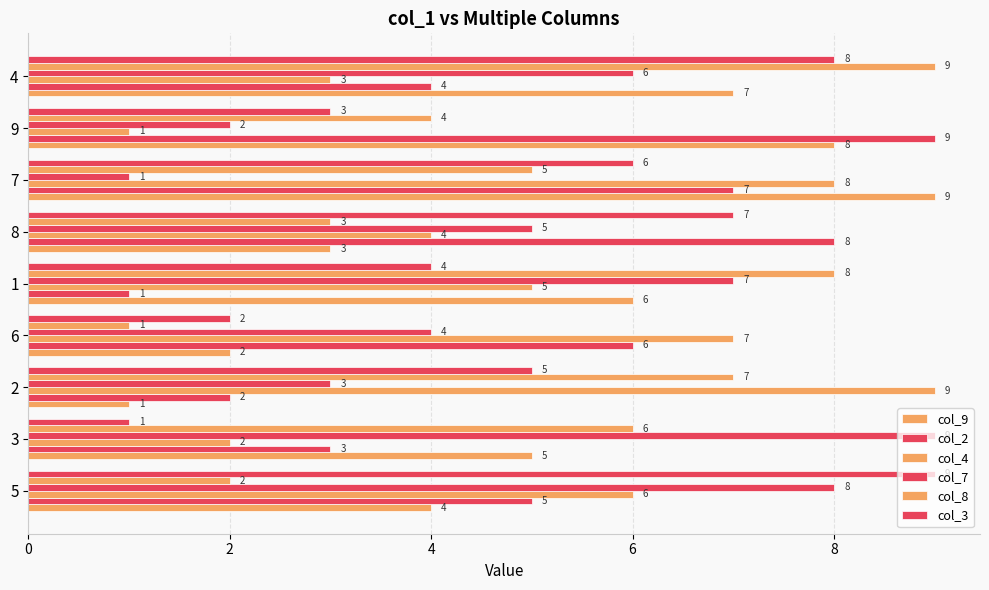

The value of col_9 at 7 is 12. True or false?

False